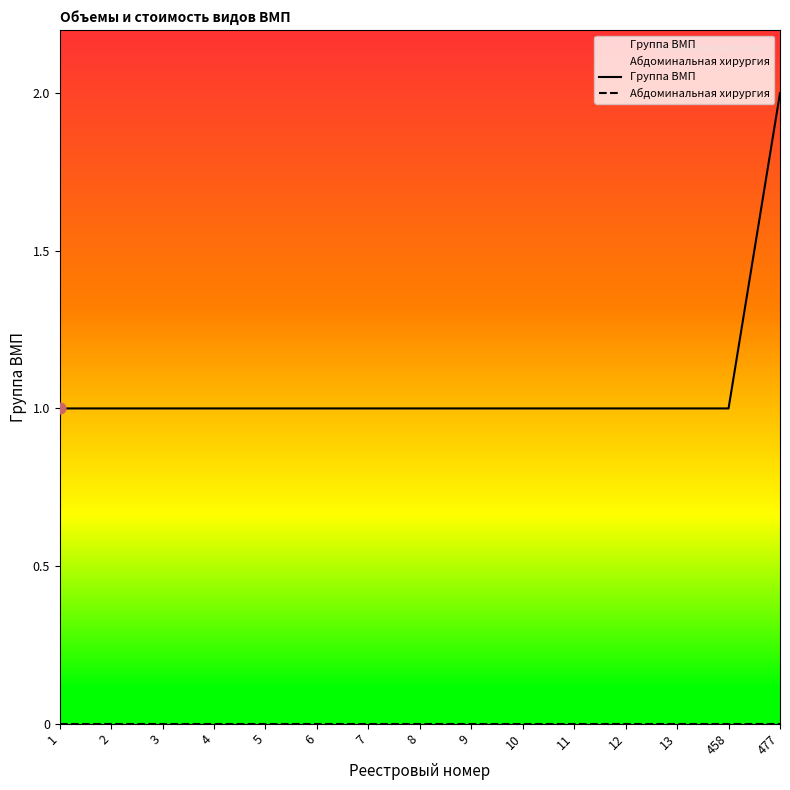

Which series reaches the maximum Y coordinate?

Группа ВМП